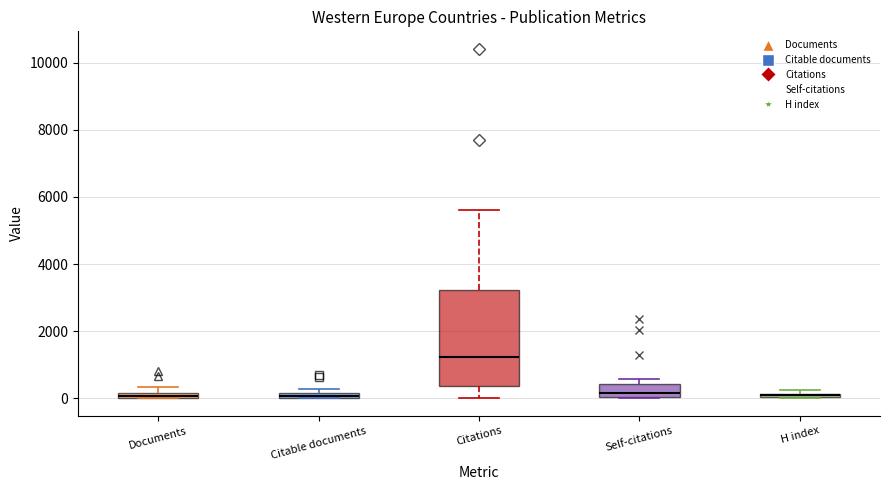

Comparing the boxes themselves (not the whiskers), which one is the tallest?

Citations